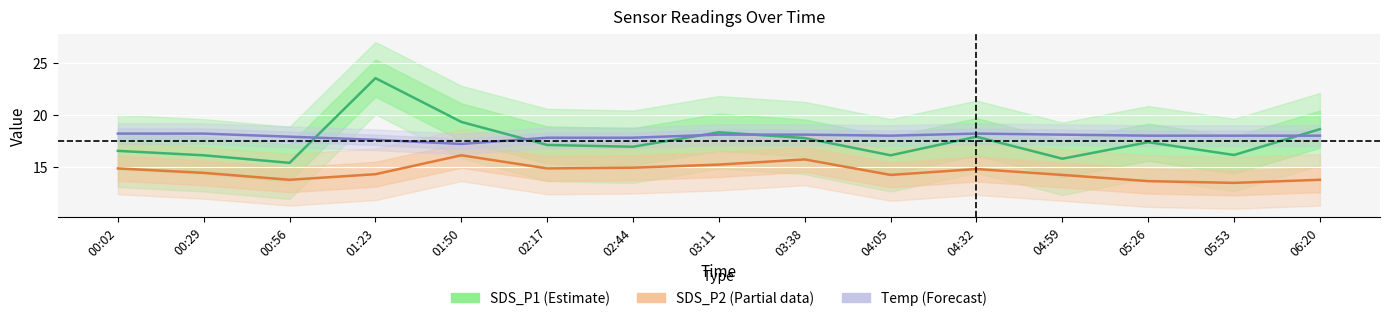

Reading left to right, what are all the values shown in this chart?

SDS_P1 (Estimate): 16.5	16.1	15.4	23.6	19.3	17.1	16.9	18.3	17.8	16.1	17.9	15.8	17.4	16.1	18.6
SDS_P2 (Partial): 14.8	14.4	13.7	14.3	16.1	14.8	14.9	15.2	15.7	14.2	14.8	14.2	13.6	13.4	13.7
Temp (Forecast): 18.2	18.2	17.9	17.6	17.2	17.8	17.8	18.1	18.1	18.0	18.2	18.1	18.0	18.0	18.0